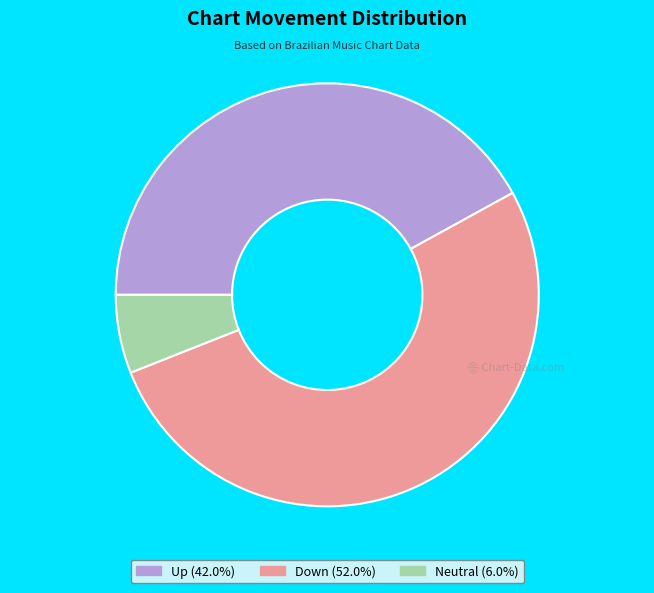

Count the number of slices in the pie.

3